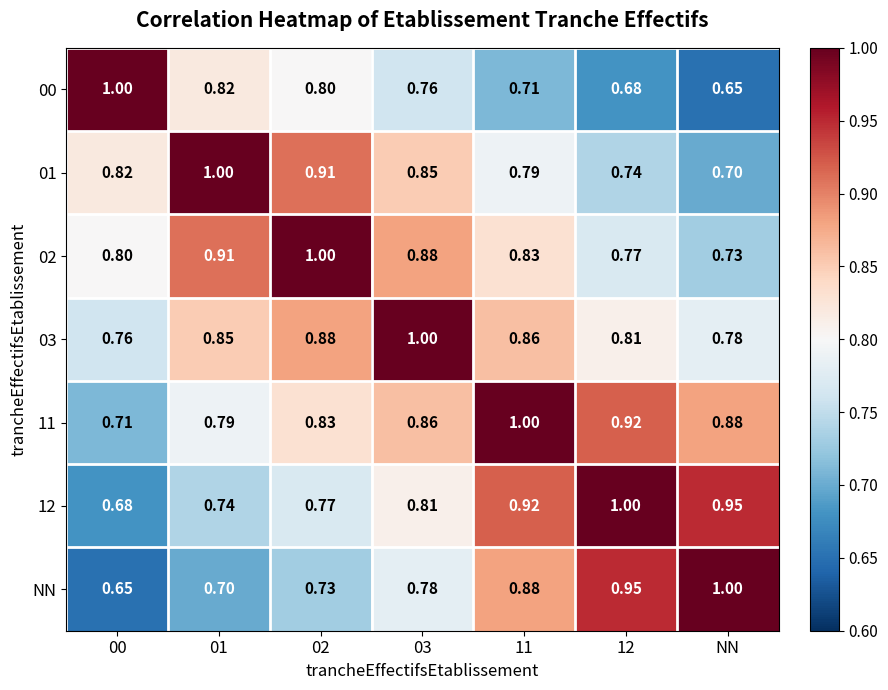

Is the value of 12 at 02 greater than the value of 02 at 01?

No